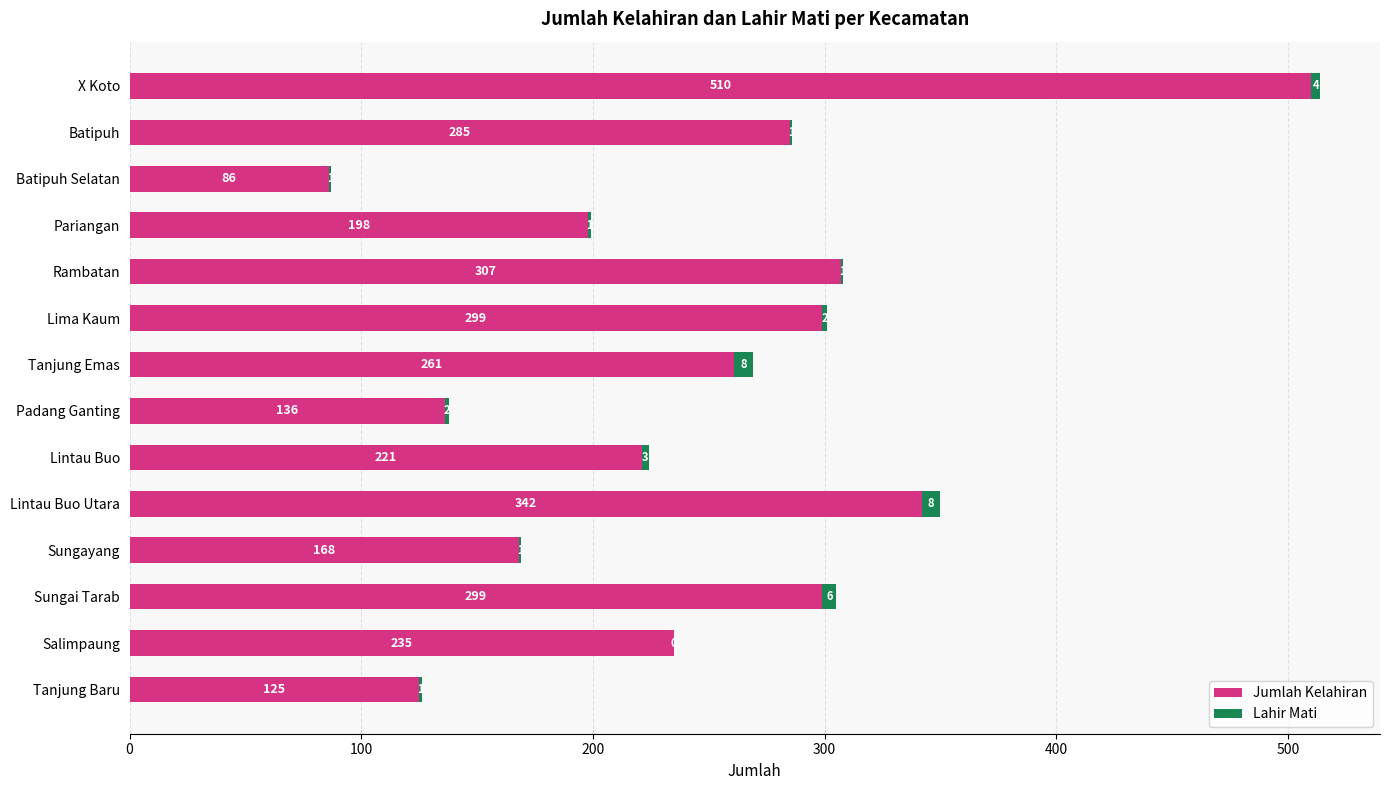

At which category is the sum across all series the highest?

X Koto